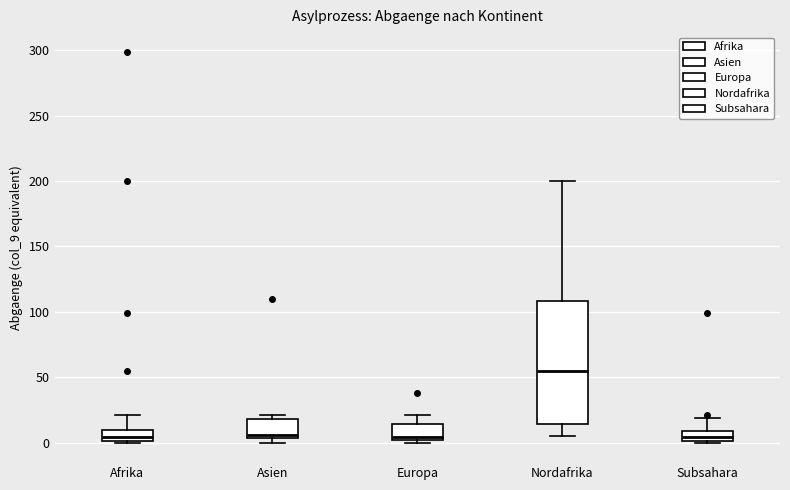

Where is the lower edge of the box for Asien on the y-axis? The values are not printed on the chart, so give them approximately, as read against the axis.

5